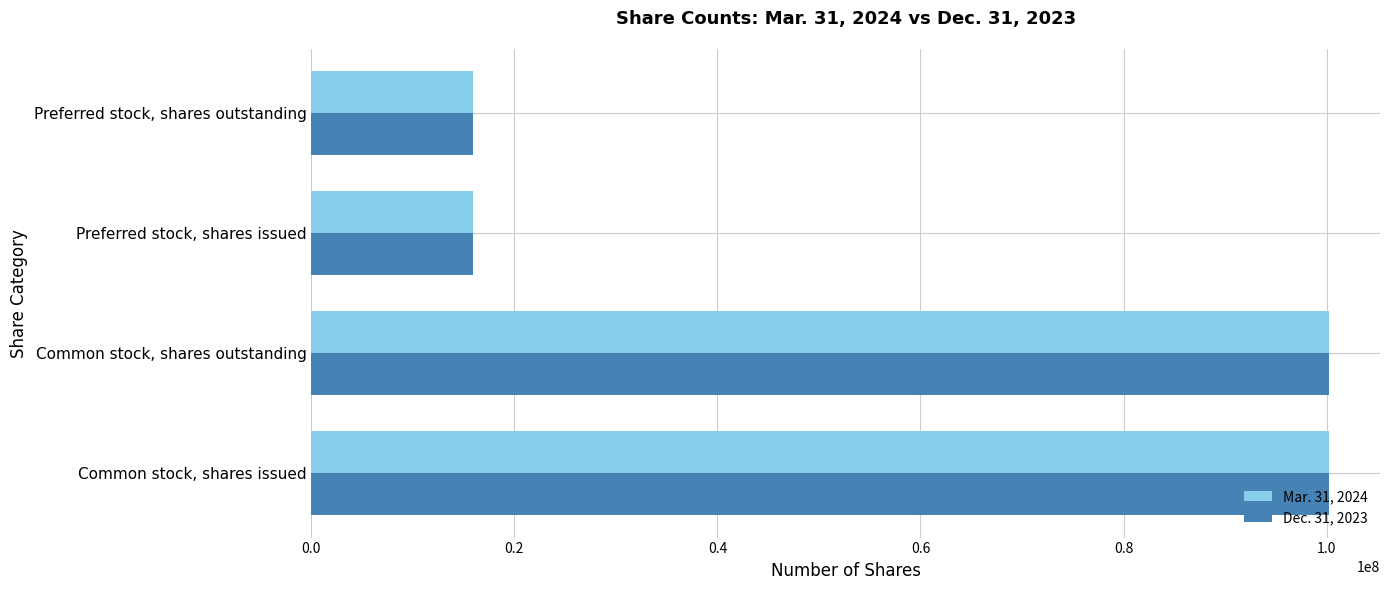

What is the maximum value for Mar. 31, 2024?

100245905